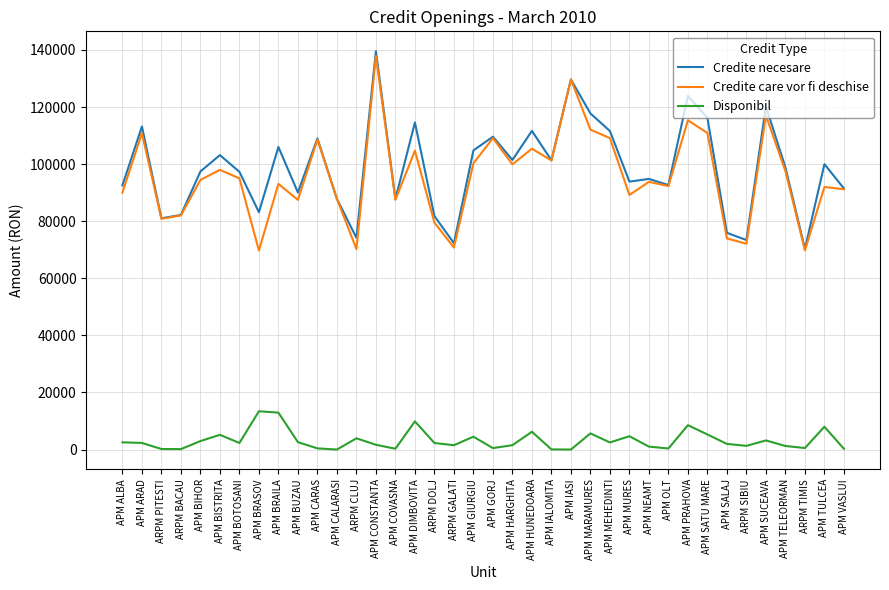

At how many categories does at least one series exceed 67924?

38